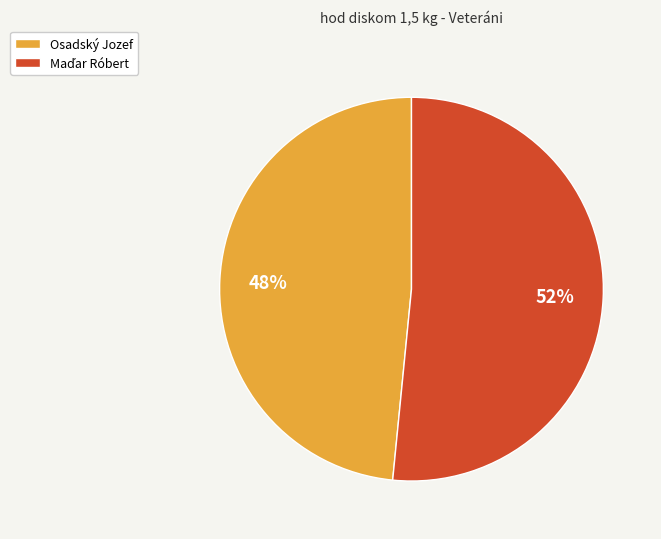

To the nearest percent, what is the average slice percentage?

50%